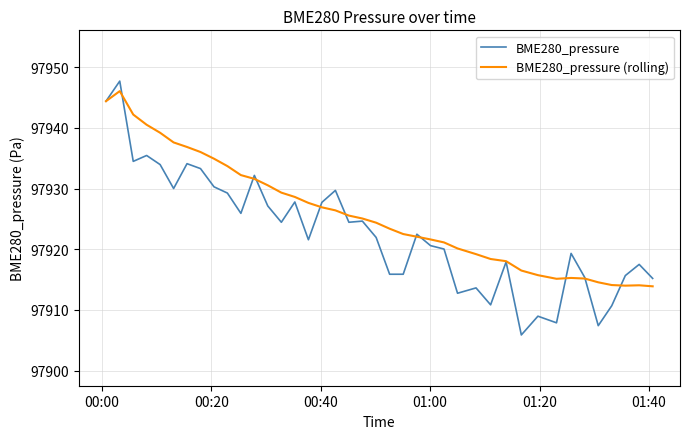

List the series in order of their overall mean, lowest first.

BME280_pressure, BME280_pressure (rolling)